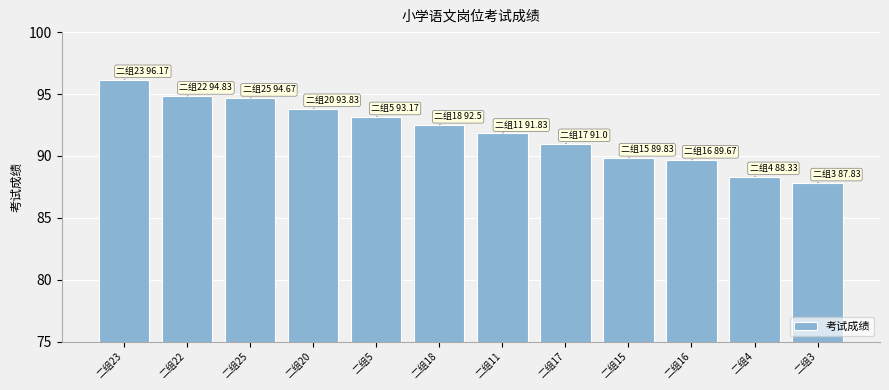

What is the difference between the maximum and second lowest values?

7.8